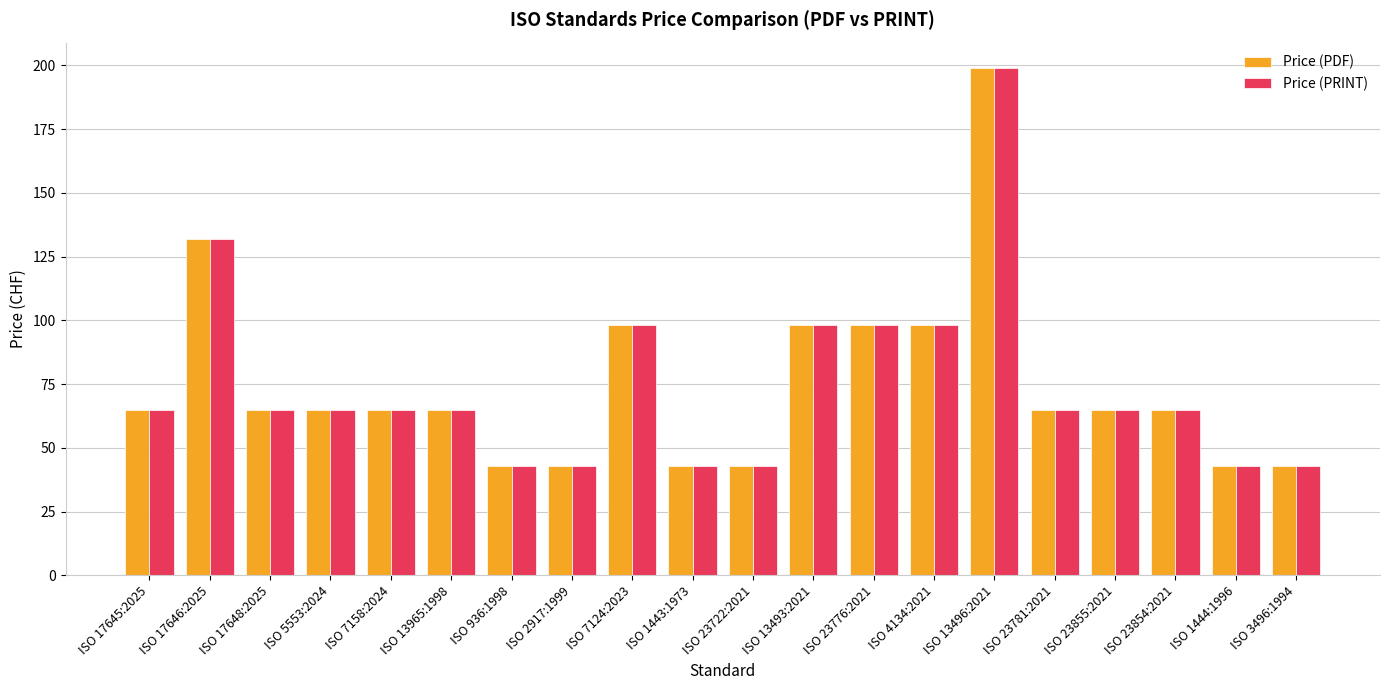

How many Price (PDF) values are between 43 and 98?

18